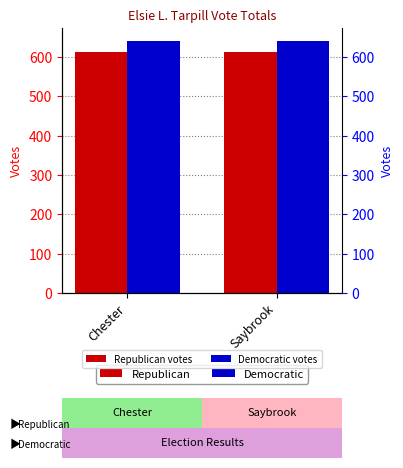

Reading left to right, list all the values displayed in this chart.

Republican: 614	614
Democratic: 642	642